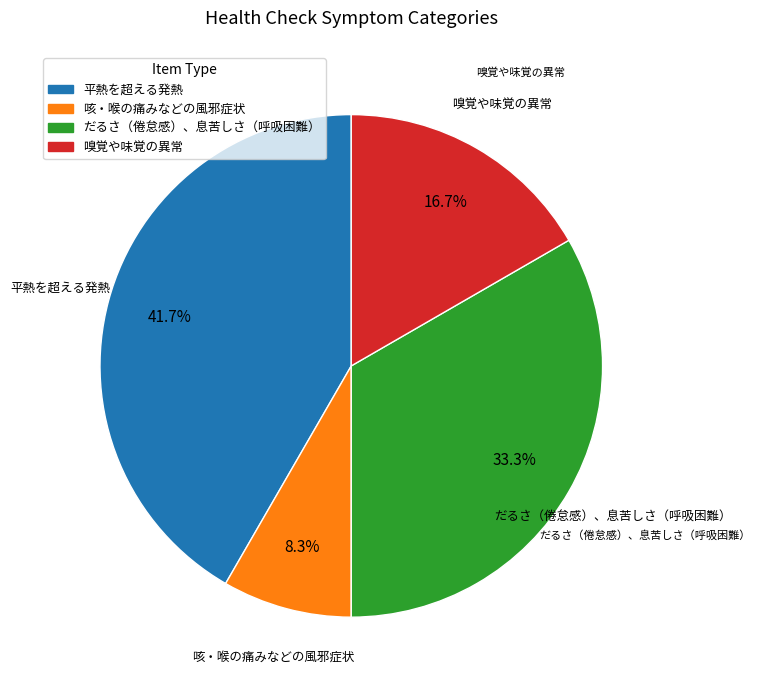

Rank the categories by value from highest to lowest.

平熱を超える発熱, だるさ（倦怠感）、息苦しさ（呼吸困難）, 嗅覚や味覚の異常, 咳・喉の痛みなどの風邪症状